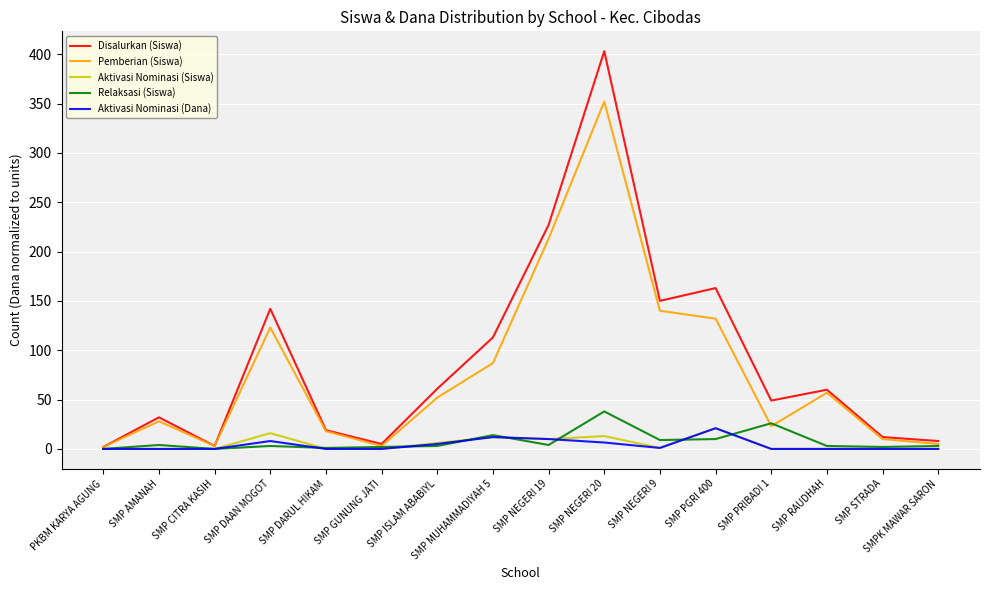

What is the greatest value displayed?

403.0